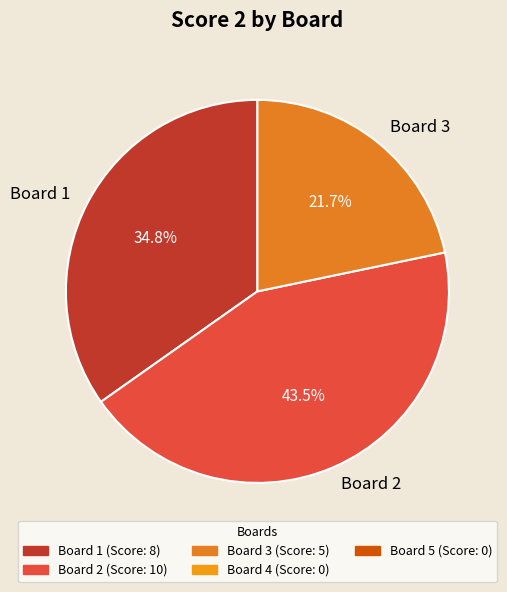

Rank the categories by value from highest to lowest.

Board 2, Board 1, Board 3